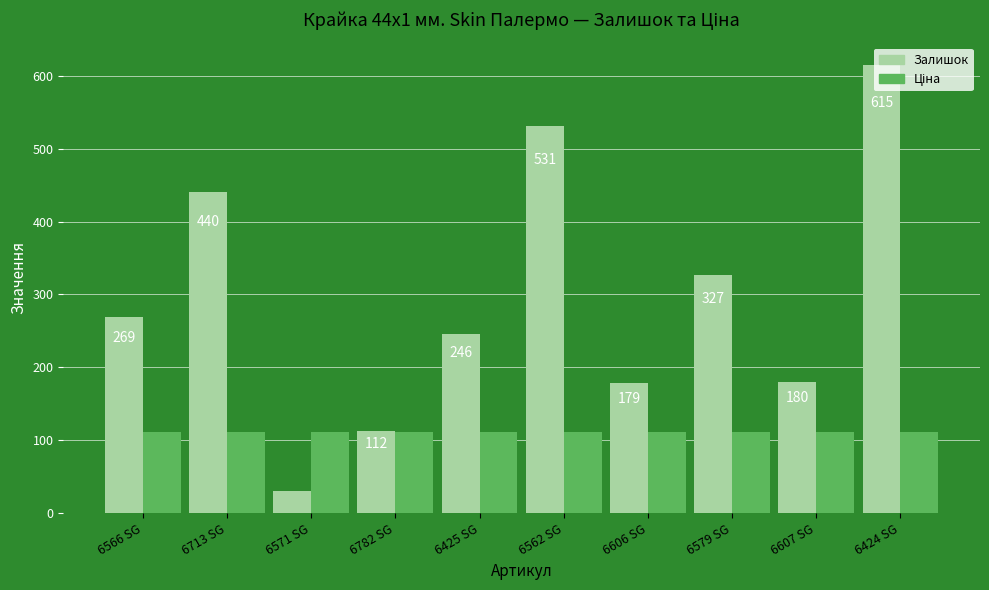

Between 6571 SG and 6562 SG, which series saw the biggest shift?

Залишок